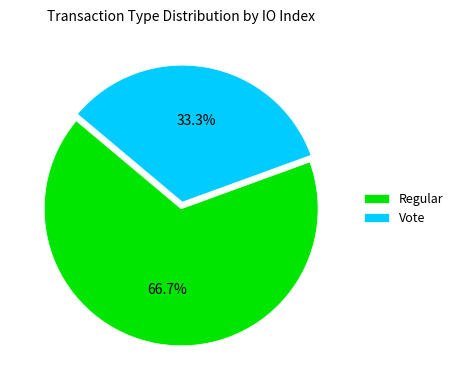

Which category has the biggest portion of the pie?

Regular